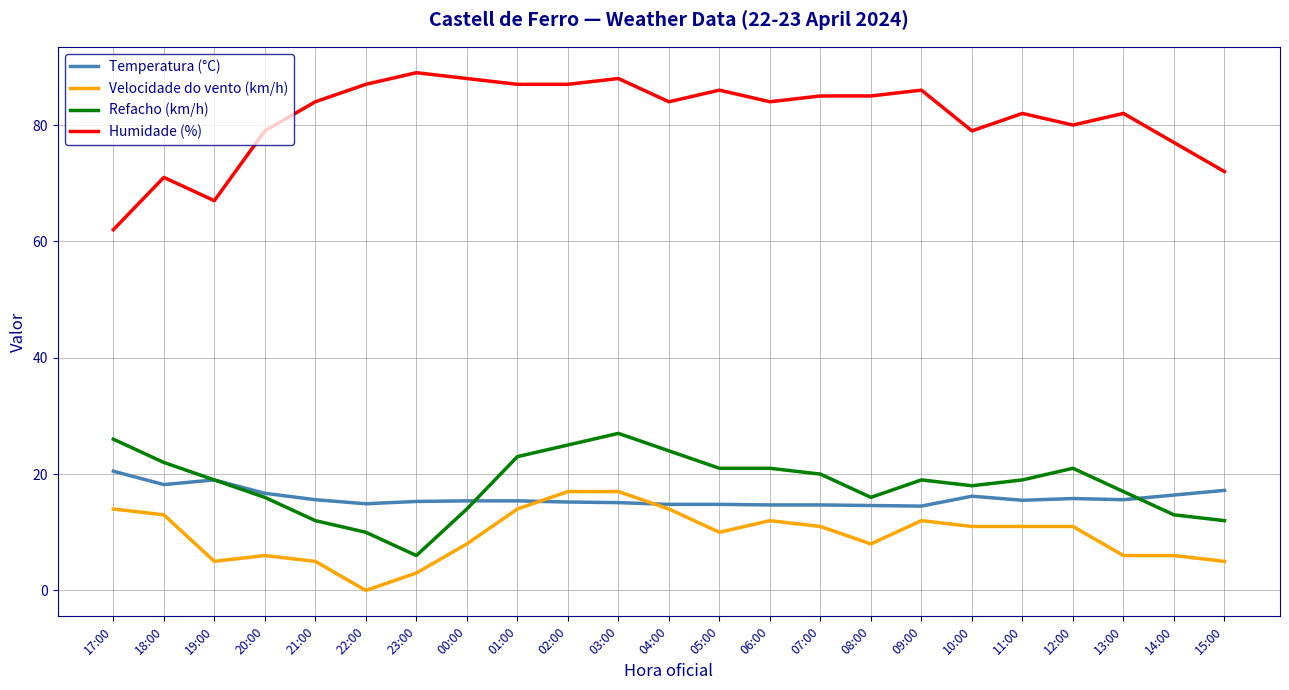

True or false: Velocidade do vento (km/h) and Refacho (km/h) intersect in this chart.

False